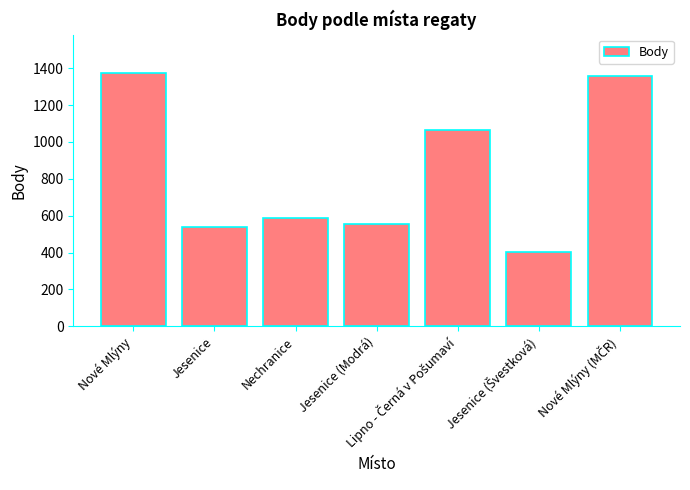

What is the label of the 6th bar from the right?

Jesenice